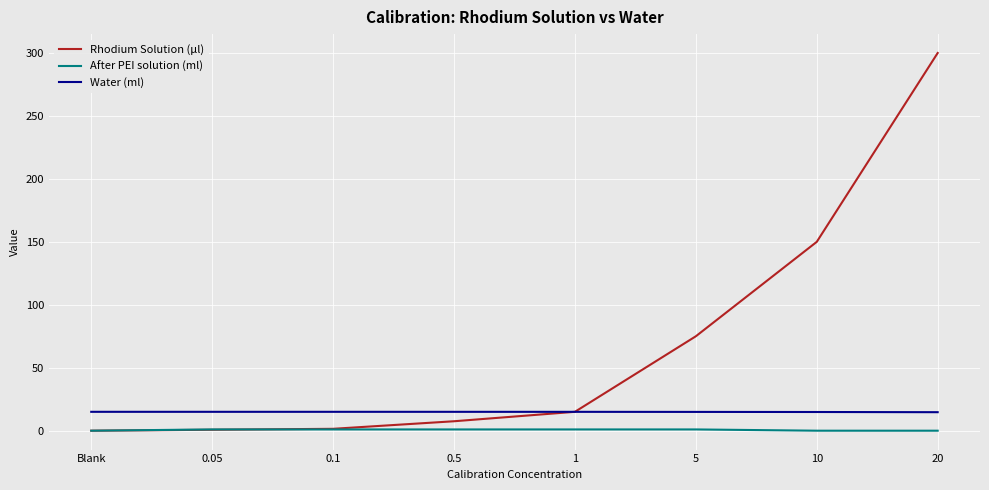

What is the approximate value of Rhodium Solution (μl) at 0.1?

1.5